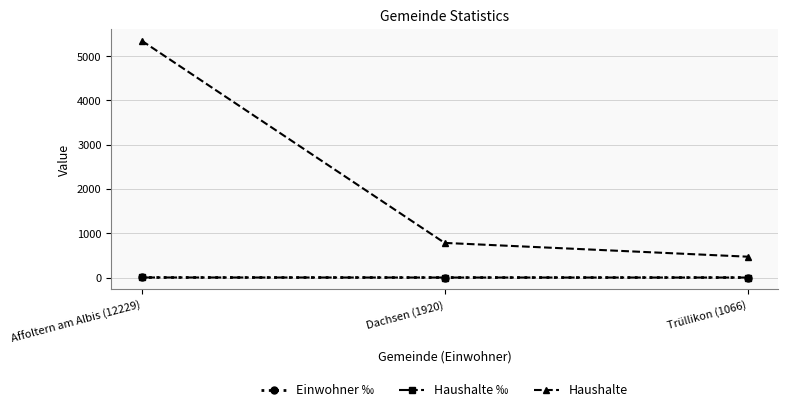

What is the spread (max minus min) of values at Affoltern am Albis (12229)?

5346.6